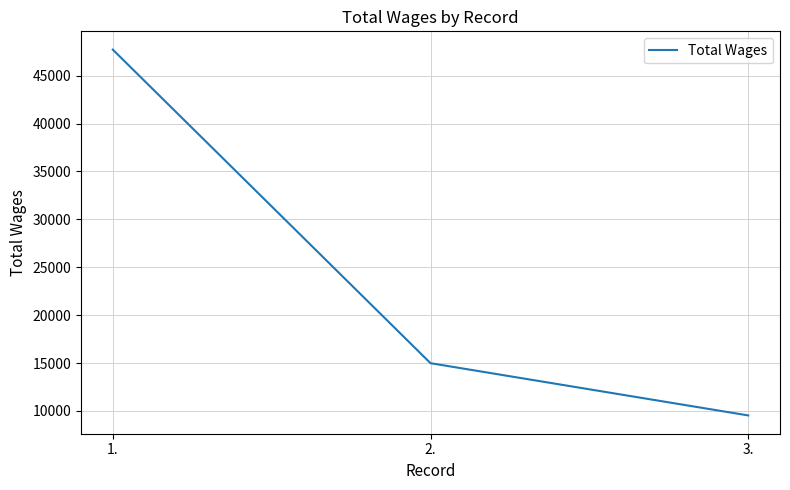

What is the greatest value displayed?

47714